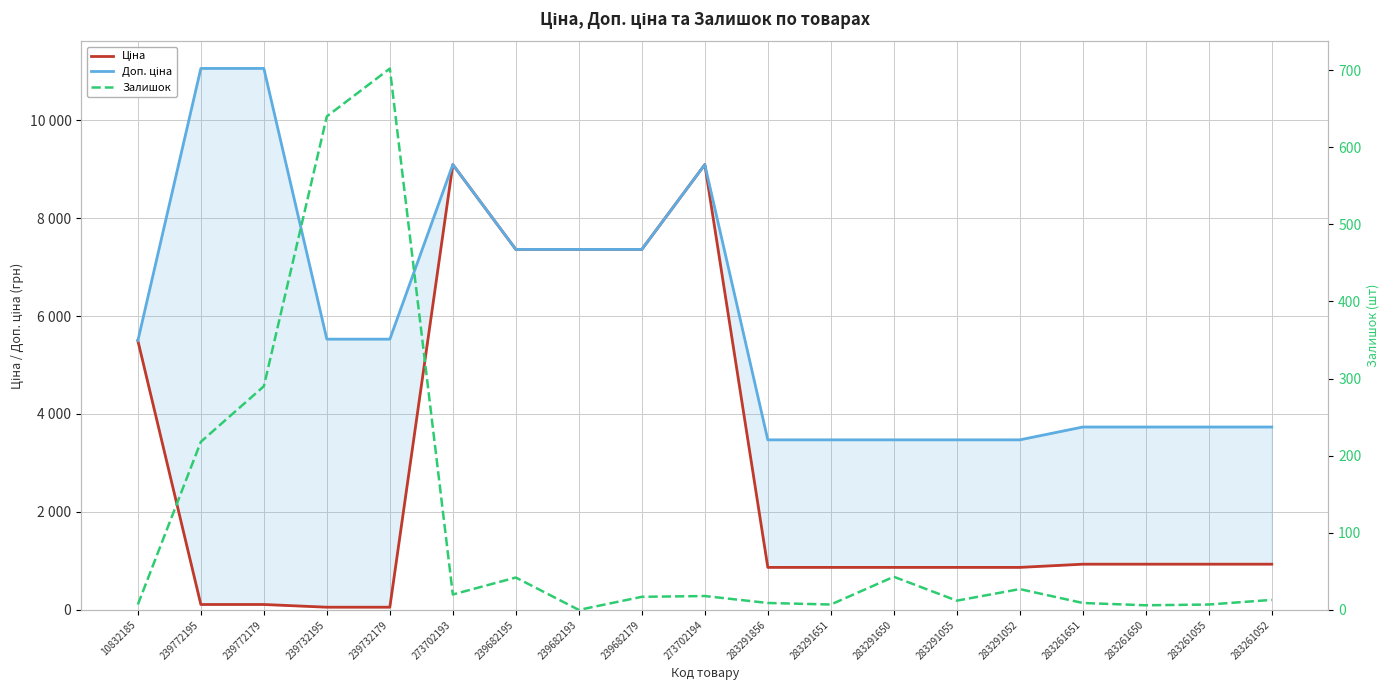

Which series has the largest range (max minus min)?

Ціна